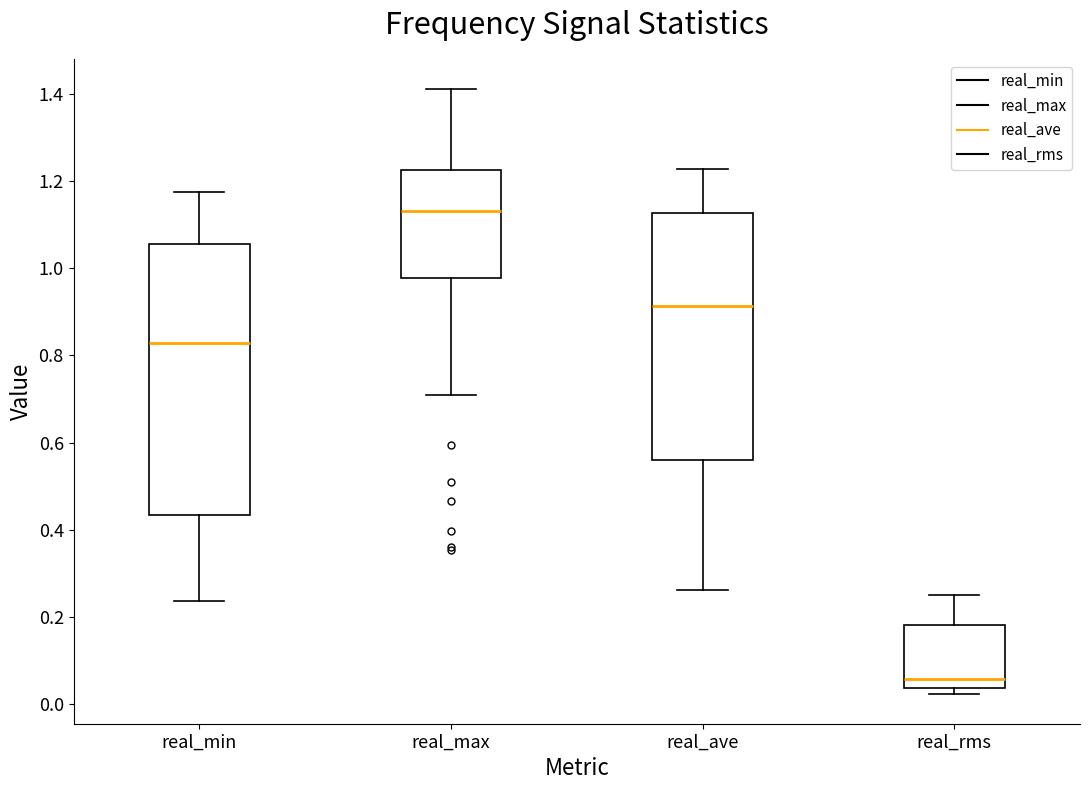

Which box is the tallest, from its lower edge to its upper edge?

real_min